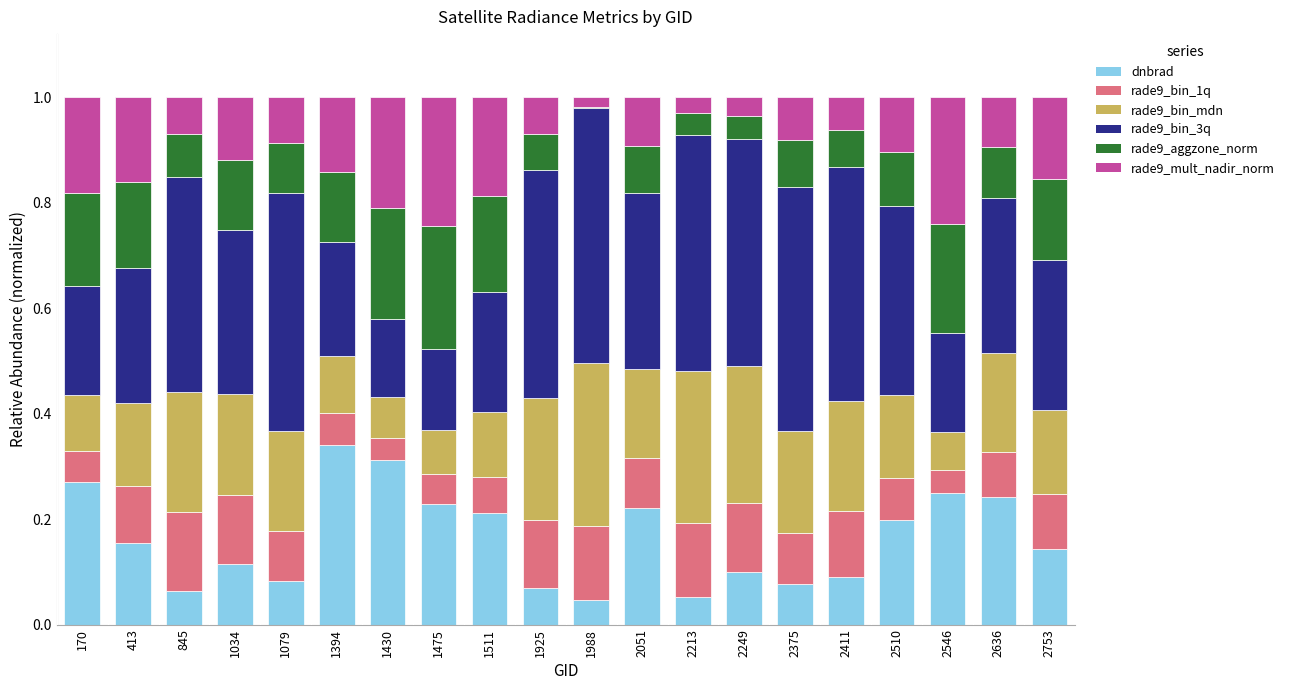

Are the bars grouped side by side (vs. stacked)?

No